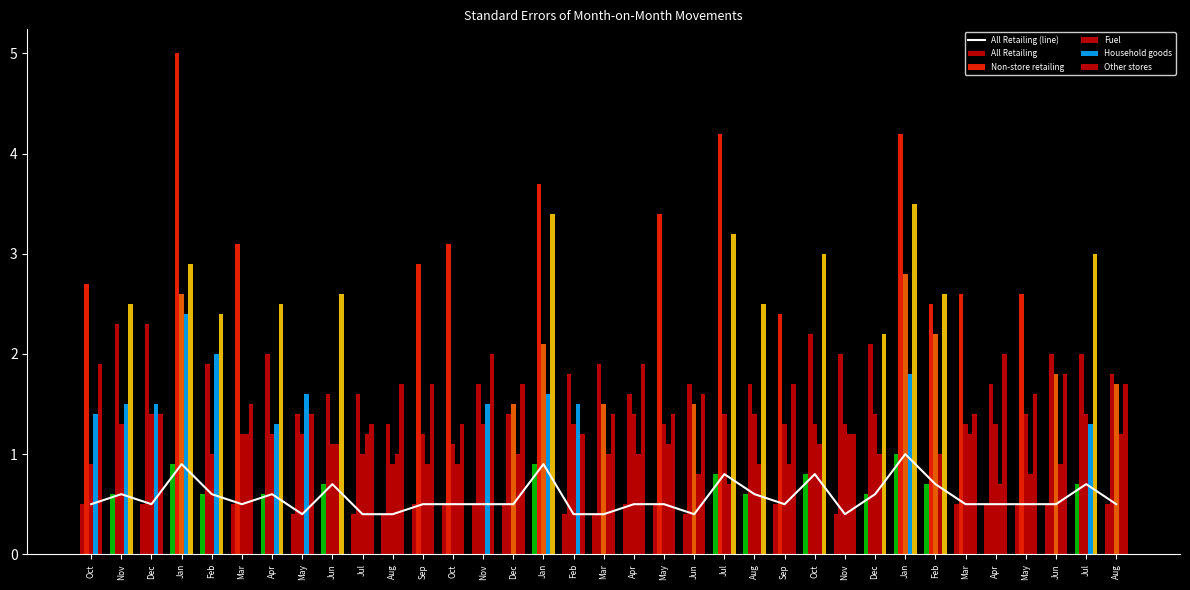

At Aug, list the series in order from largest to smallest.

Other stores, Non-store retailing, Household goods, Fuel, All Retailing (line), All Retailing